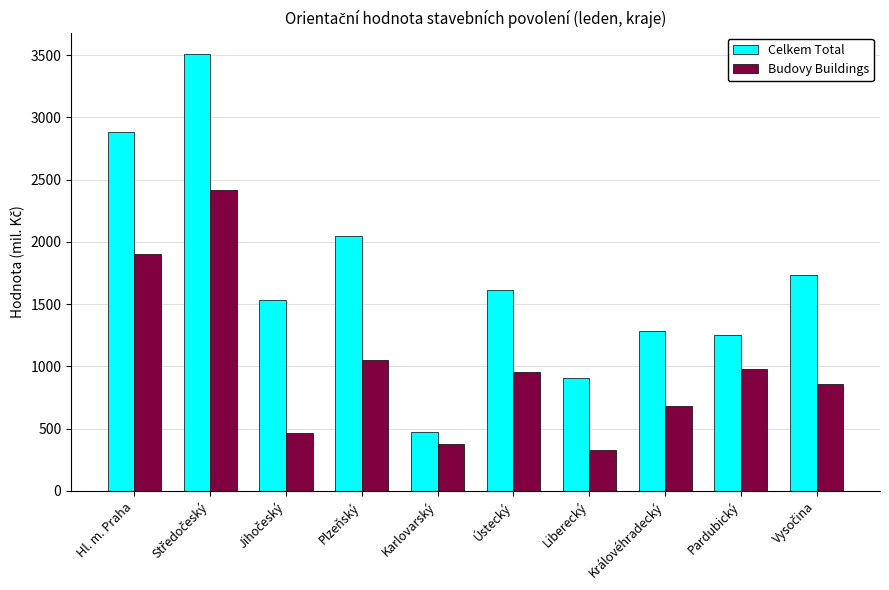

What is the minimum value shown in the chart?

330